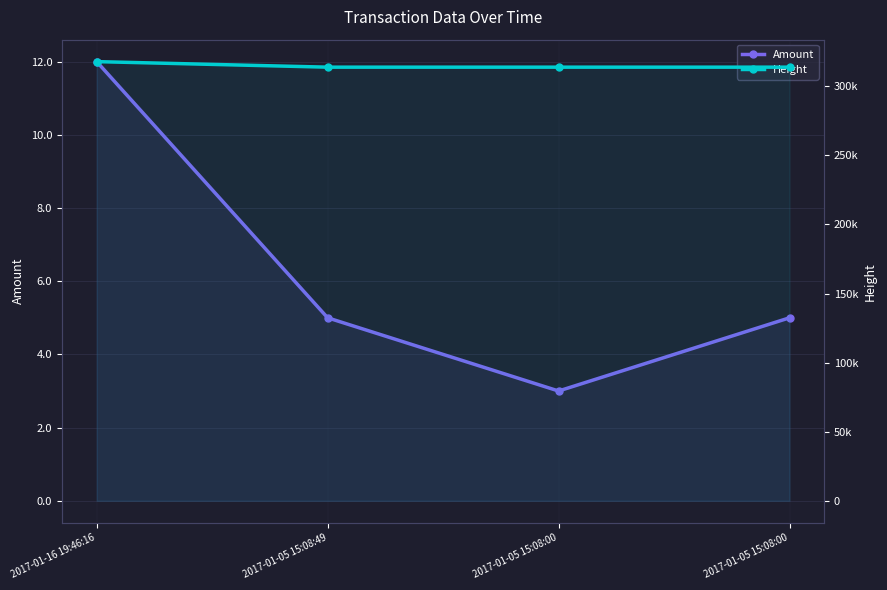

What is the greatest value displayed?

317795